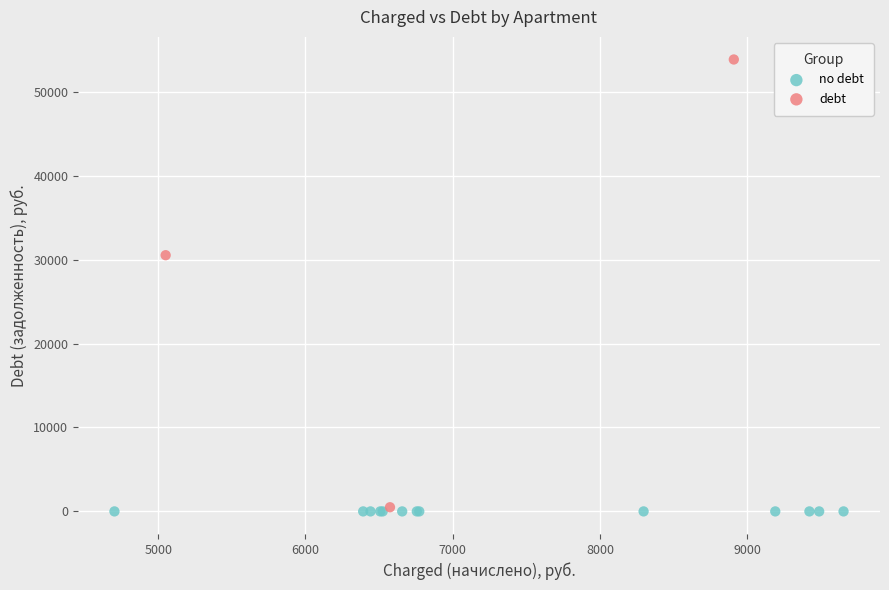

Which series contains the highest Y value?

debt